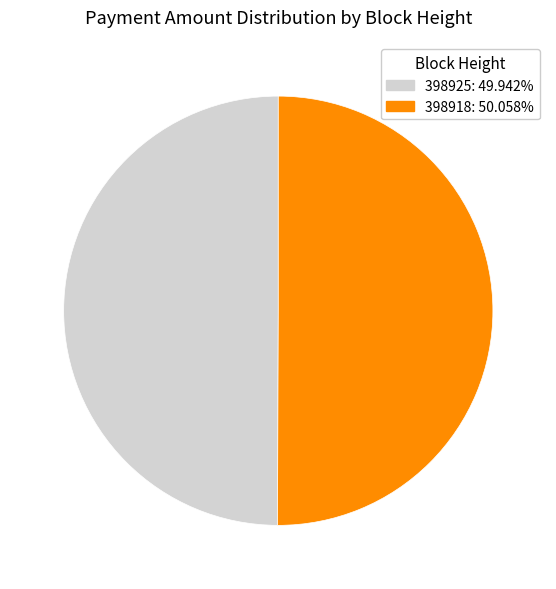

What is the ratio of the value at 398925: 49.942% to the value at 398918: 50.058%?

1.0